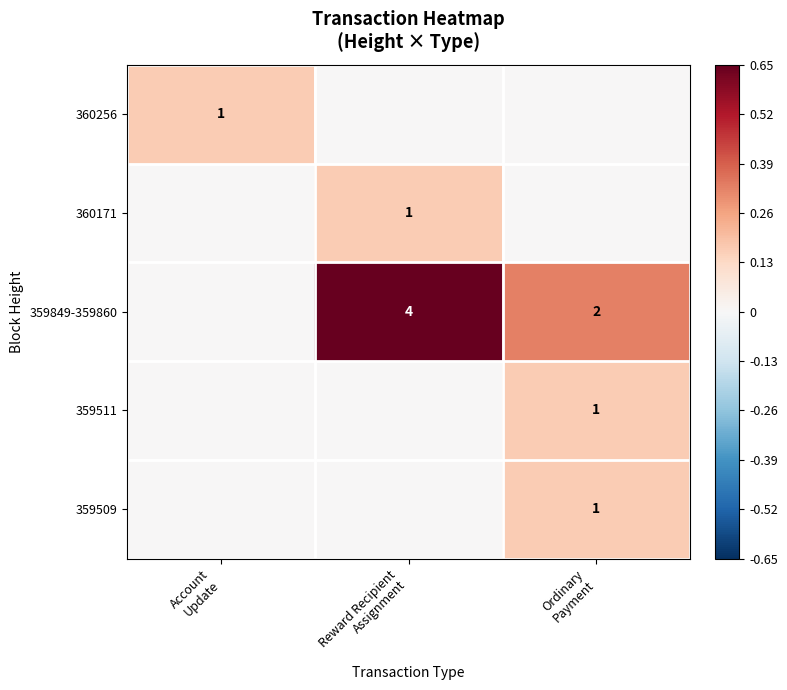

Rank the categories by 359849-359860 value from lowest to highest.

Account Update, Ordinary Payment, Reward Recipient Assignment